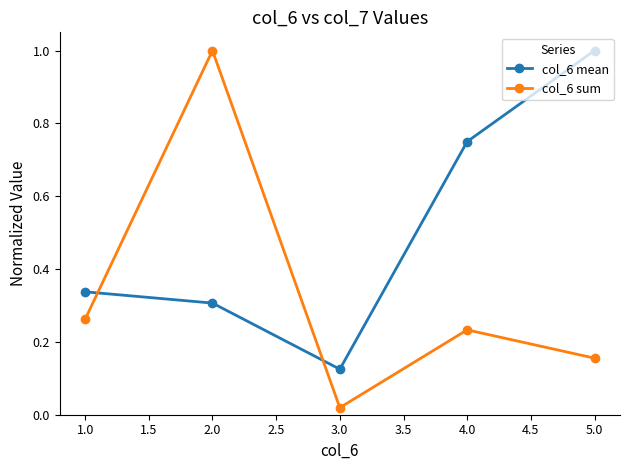

Rank the categories by col_6 mean value from highest to lowest.

5.0, 4.0, 1.0, 2.0, 3.0